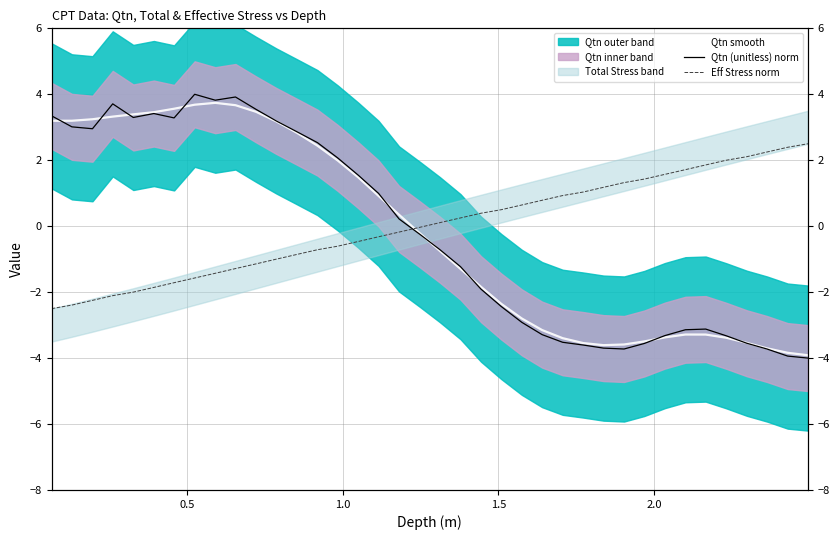

In Qtn smooth, how many points are lower than both neighbors (excluding endpoints)?

1